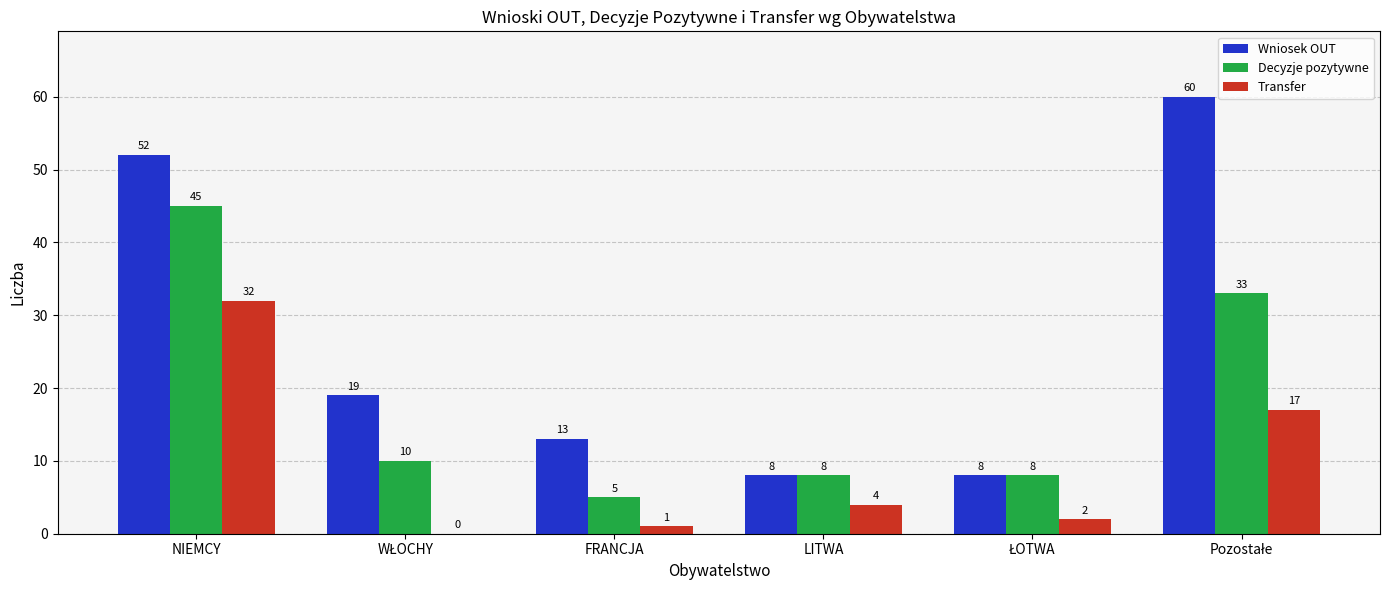

What is the sum of the Transfer values at LITWA and NIEMCY?

36